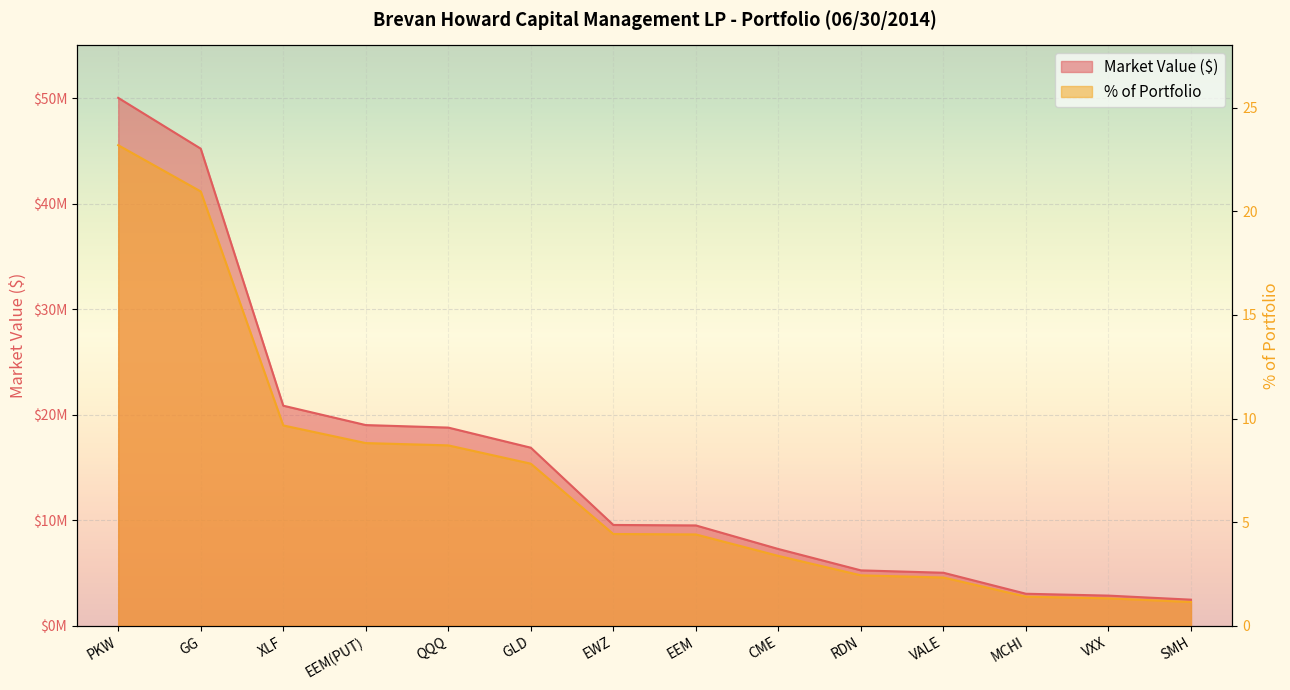

At which label does % of Portfolio reach its minimum?

SMH